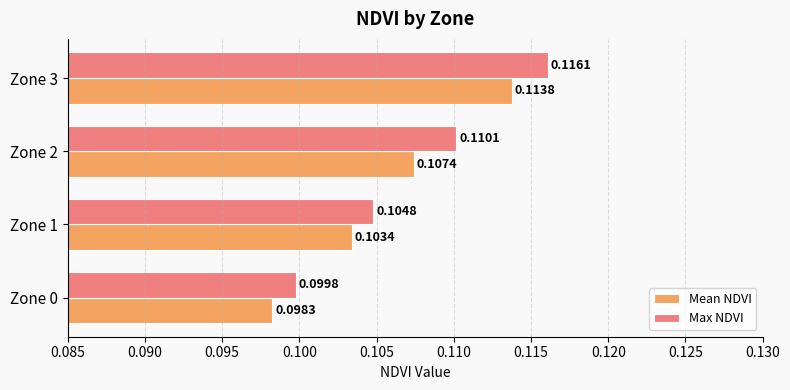

List the labels in order of Mean NDVI value, largest first.

Zone 3, Zone 2, Zone 1, Zone 0